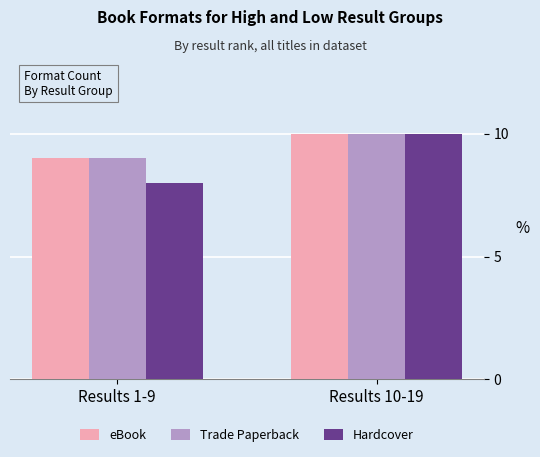

List the labels in order of Hardcover value, smallest first.

Results 1-9, Results 10-19